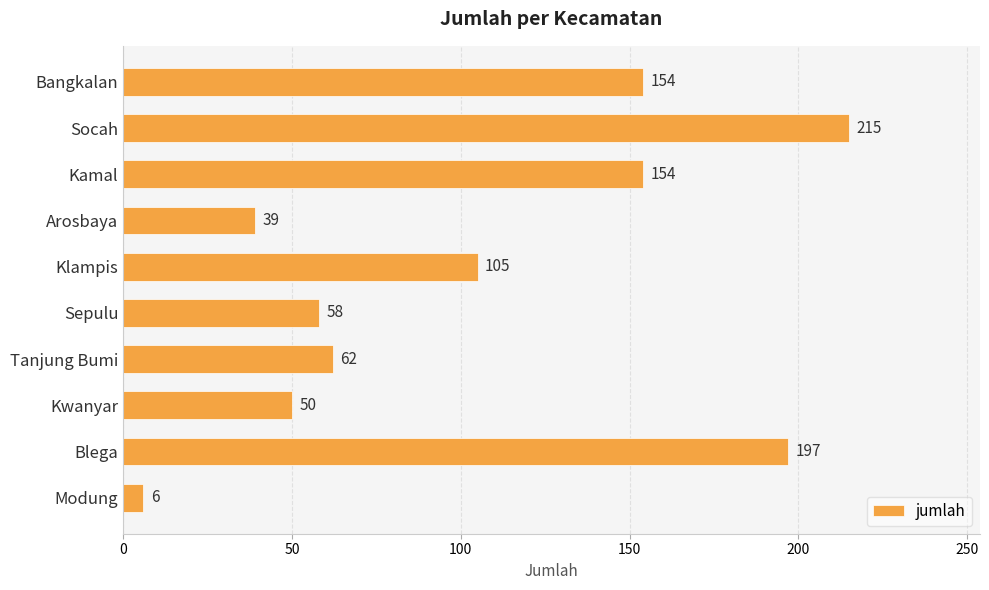

Read the value at Arosbaya.

39